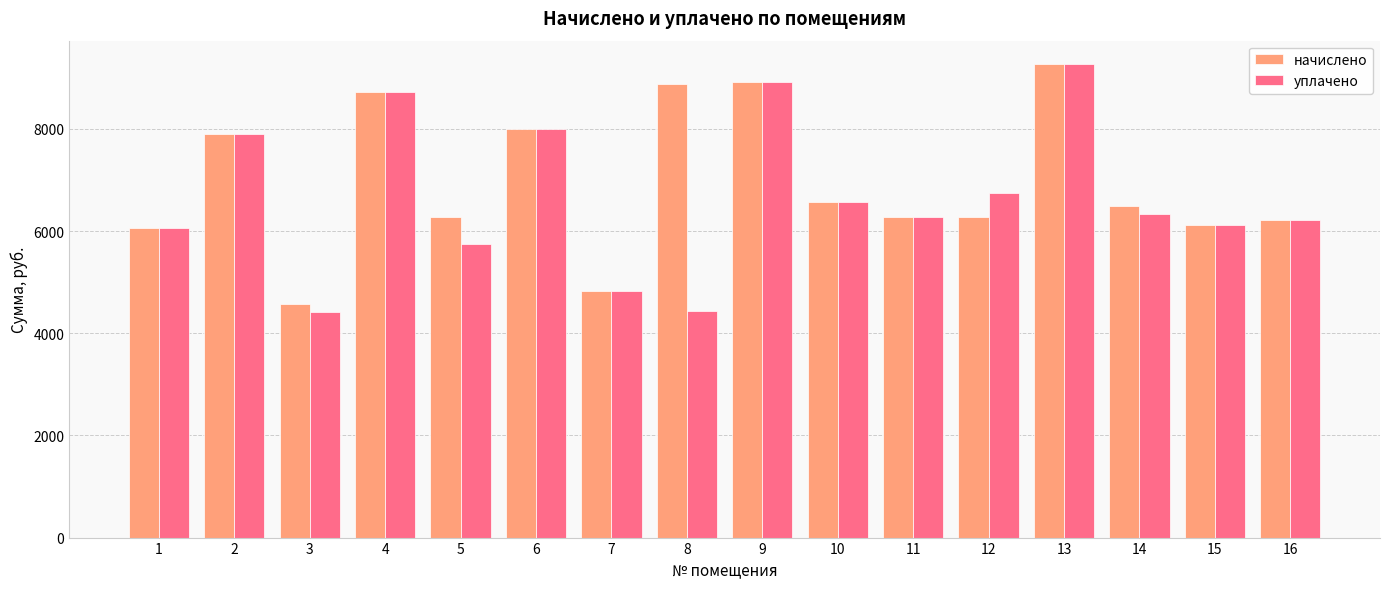

At which label does начислено reach its peak?

13